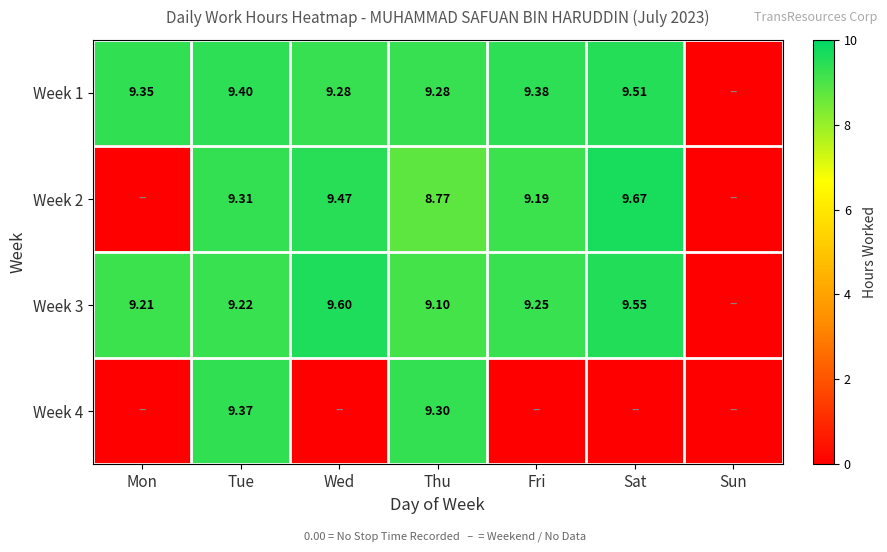

What is the difference between the highest and lowest values at Tue?

0.2